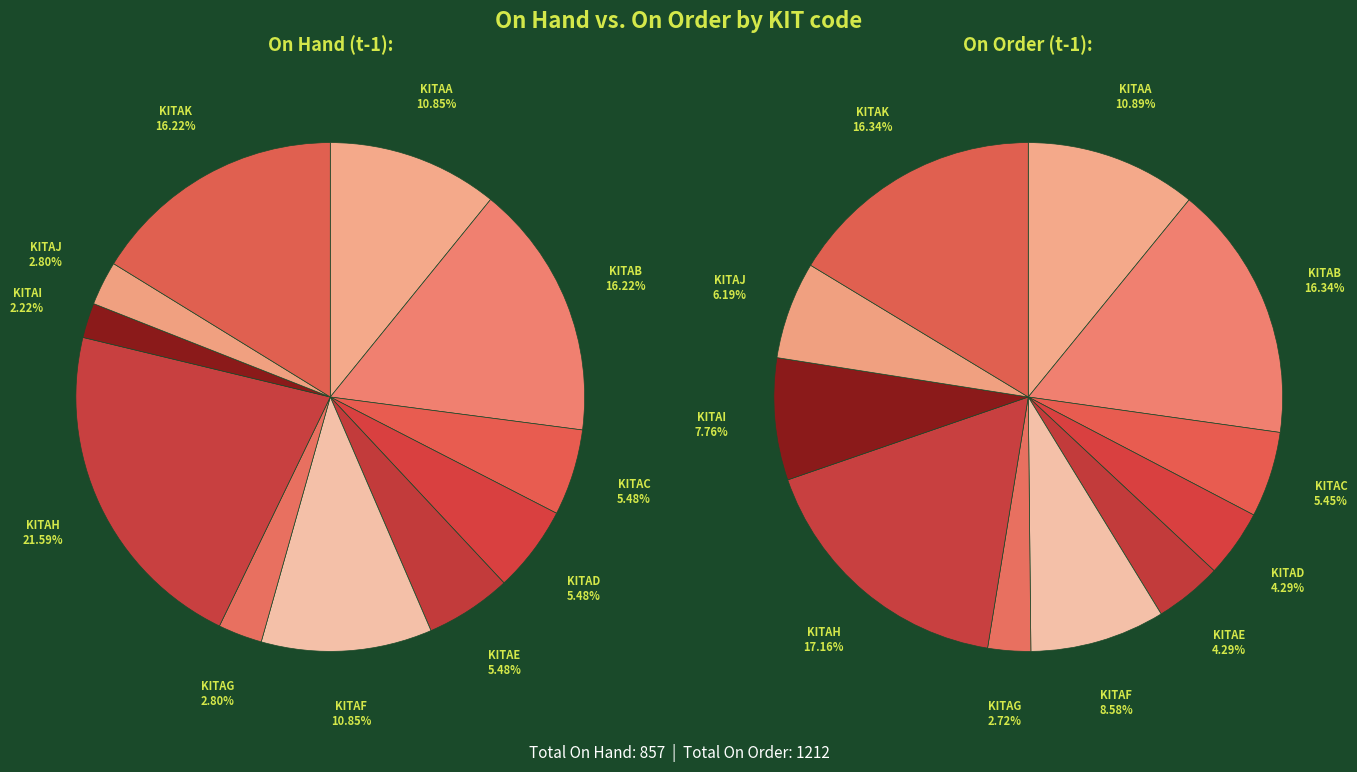

What percentage is the 4 slice, to the nearest percent?

5%